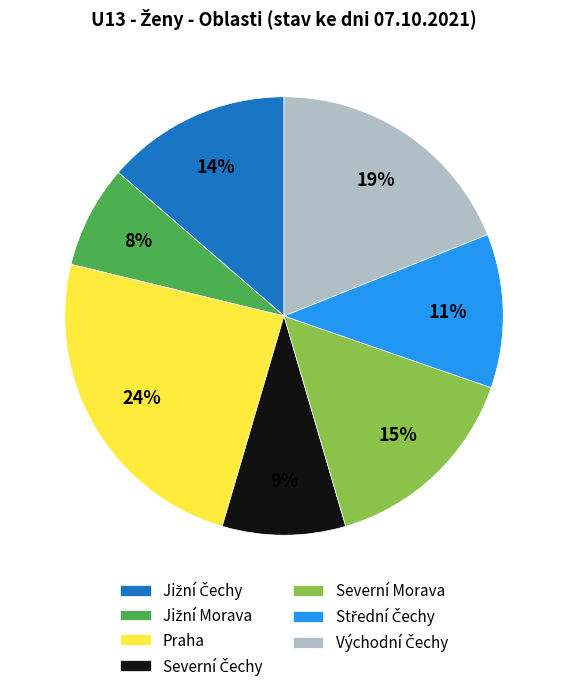

To the nearest percent, what is the average slice percentage?

14%